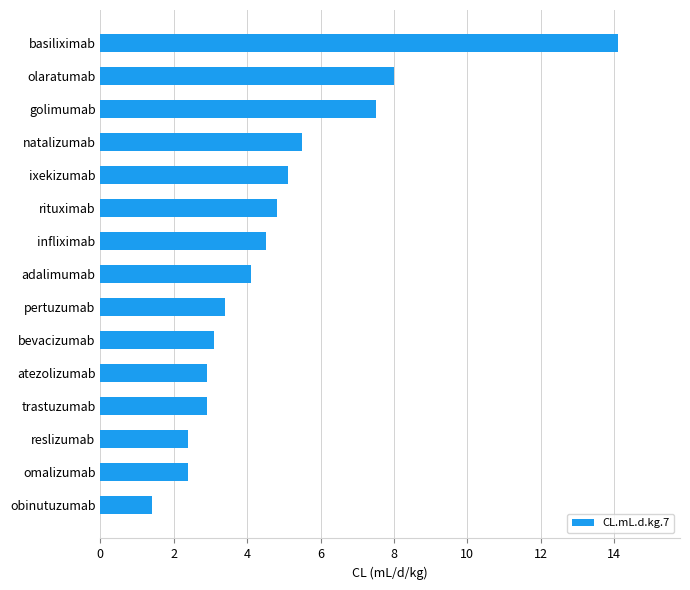

How many bars are there in total?

15